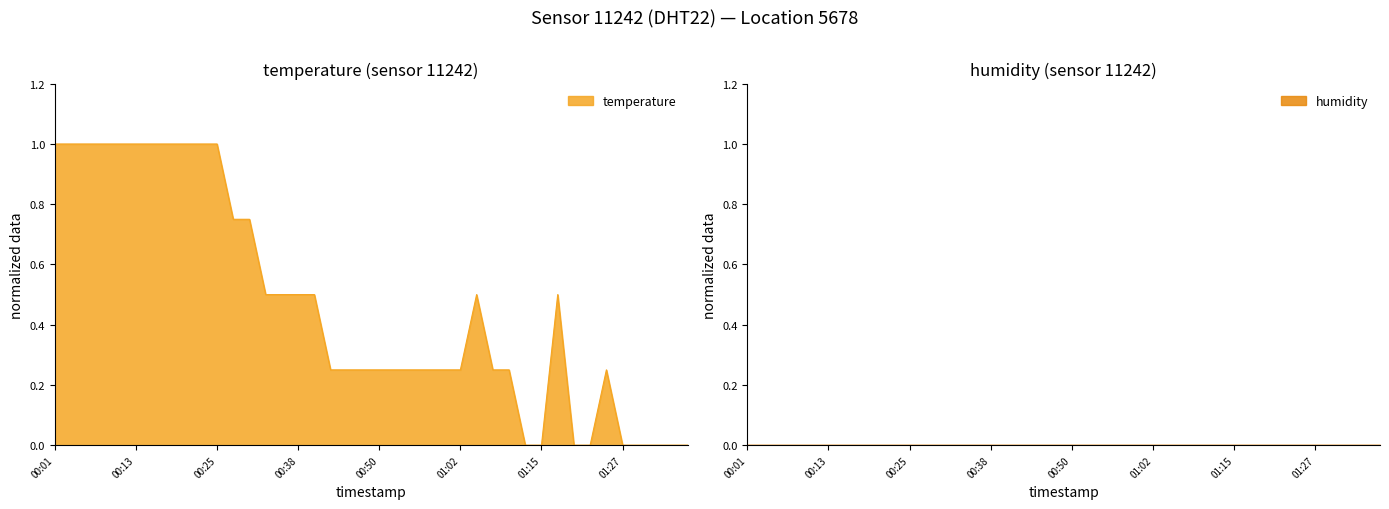

What is the label of the 7th point from the left?

00:15